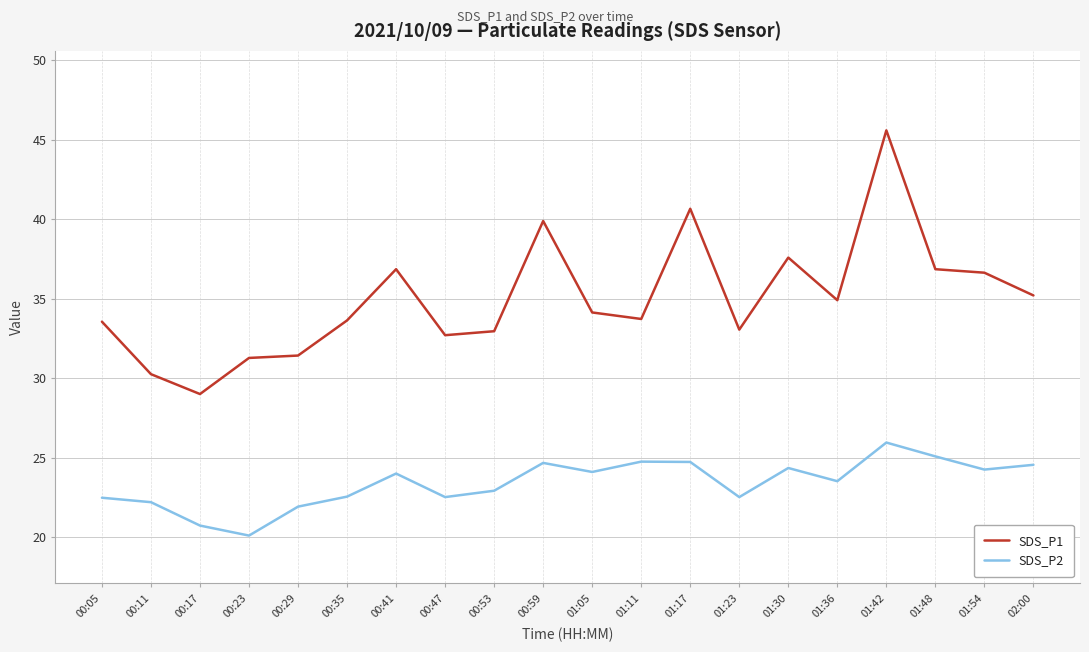

At which category does the chart reach its peak across all series?

01:42